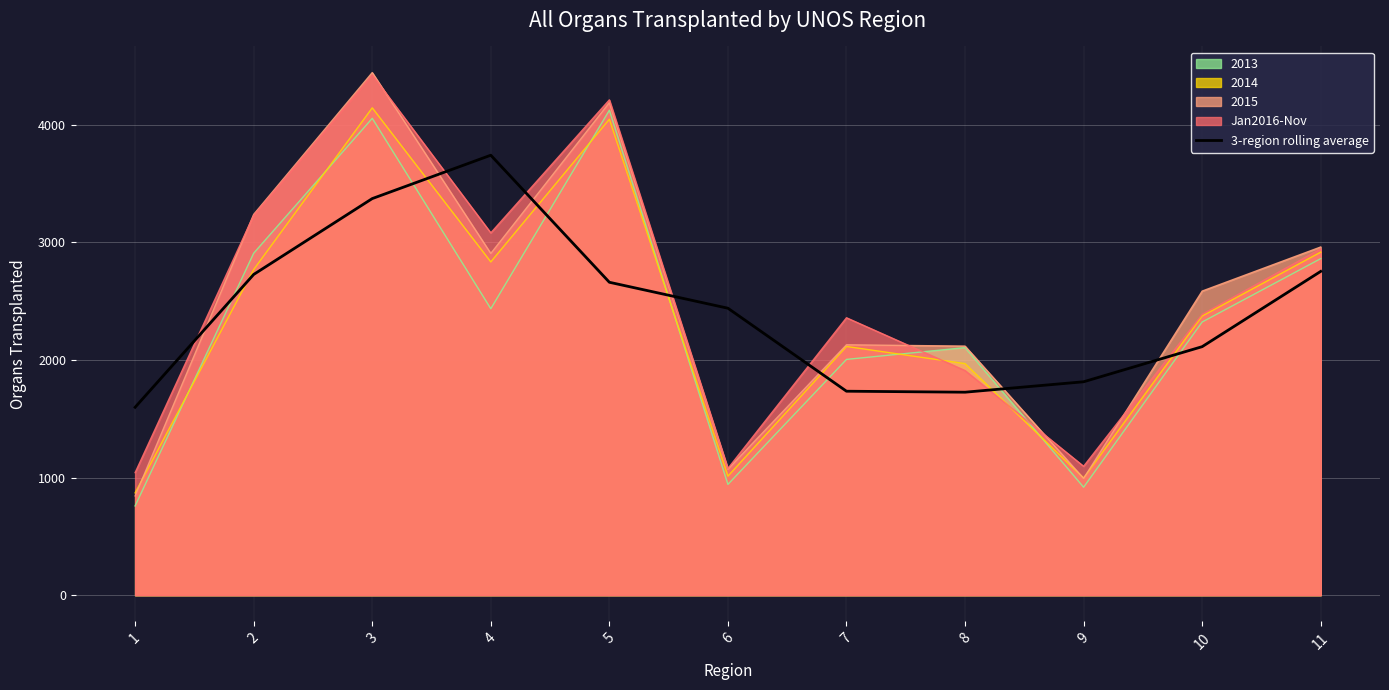

Rank the categories by value from lowest to highest.

1, 8, 7, 9, 10, 6, 5, 2, 11, 3, 4